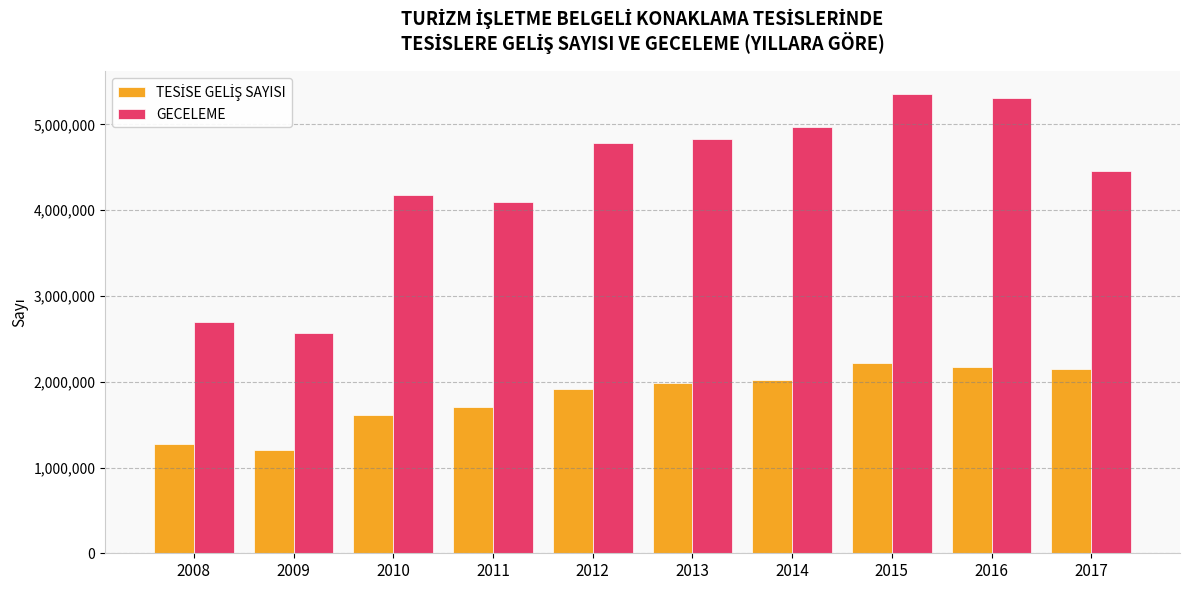

What value does the GECELEME series have at 2013?

4833818